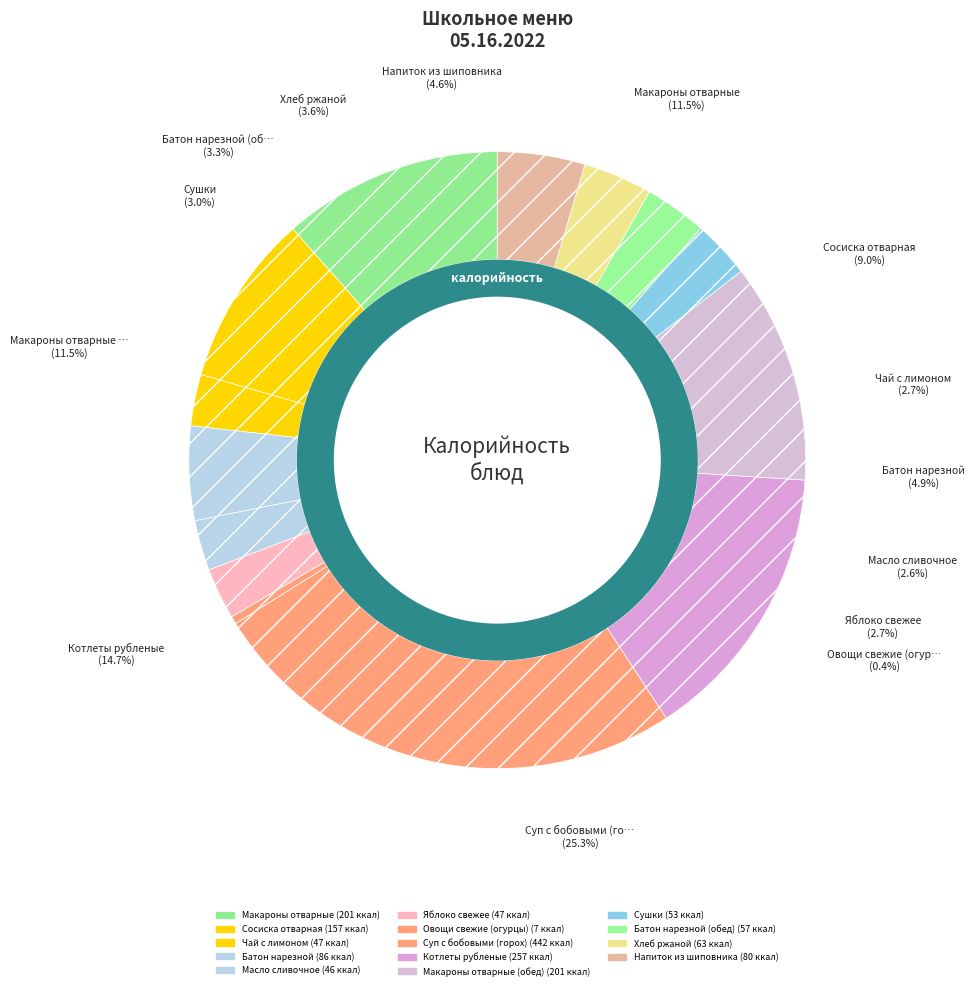

Does any single category account for the majority?

No